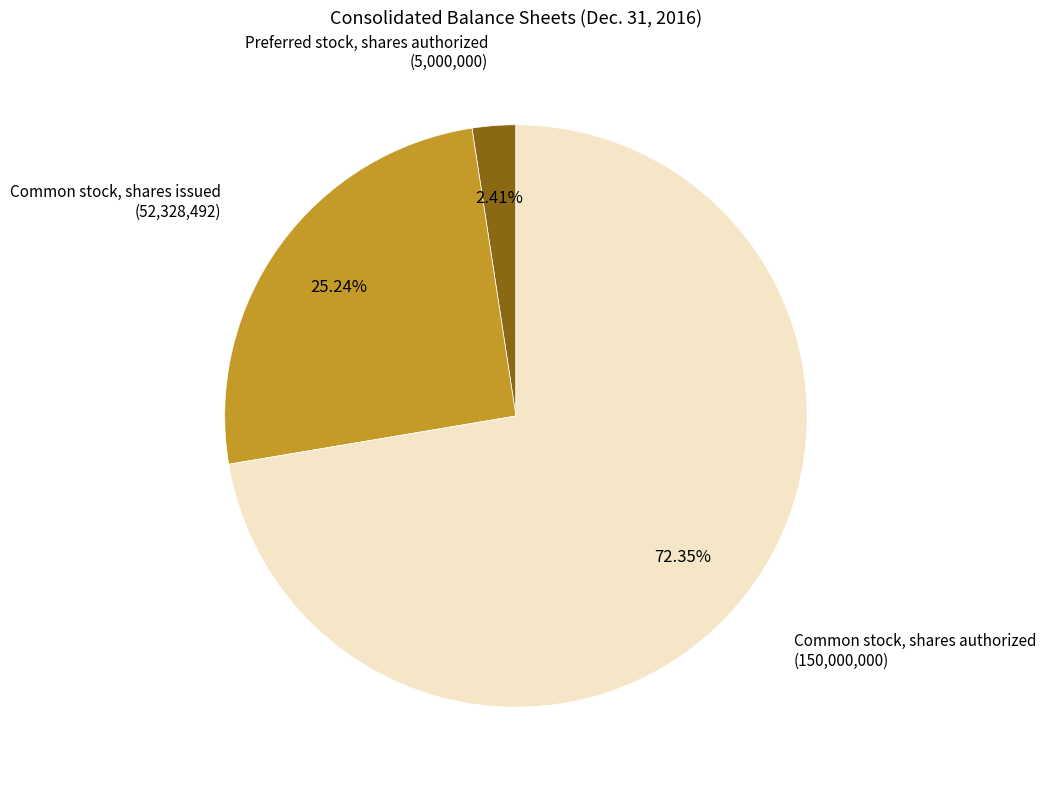

Is there any slice that represents more than half of the pie?

Yes